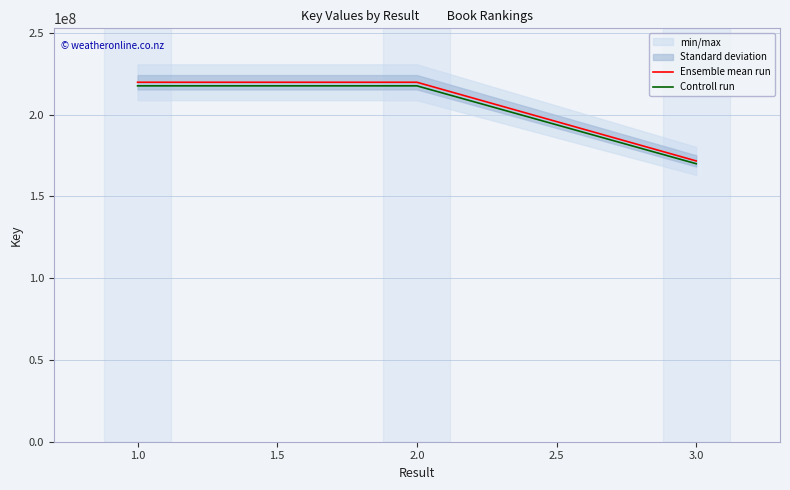

Reading left to right, what are all the values shown in this chart?

Ensemble mean run: 219712182.0	219711838.0	171630502.0
Controll run: 217515060.2	217514719.6	169914197.0